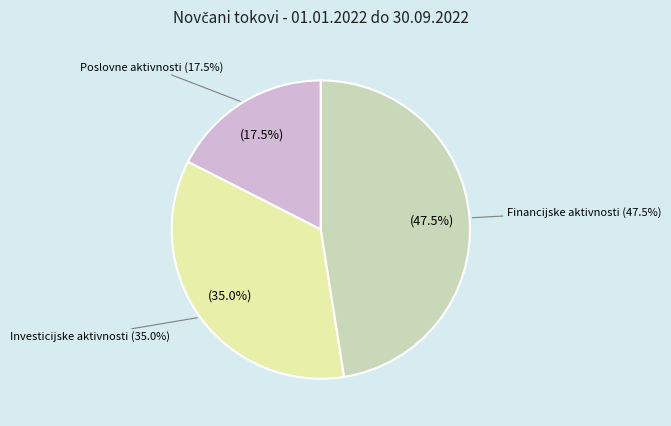

To the nearest percent, what percentage of the pie is A) NETO NOVČANI TOKOVI OD POSLOVNIH AKTIVNOSTI?

18%